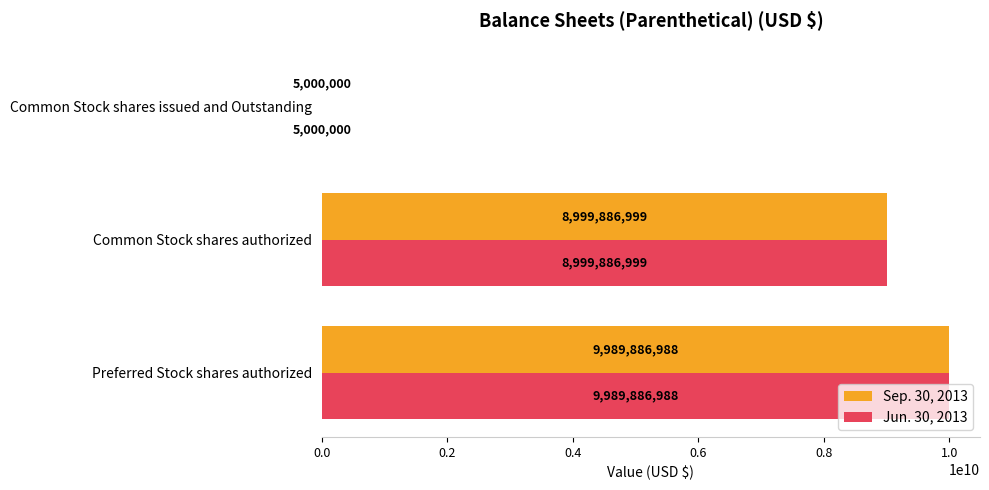

At which label does Jun. 30, 2013 reach its peak?

Preferred Stock shares authorized